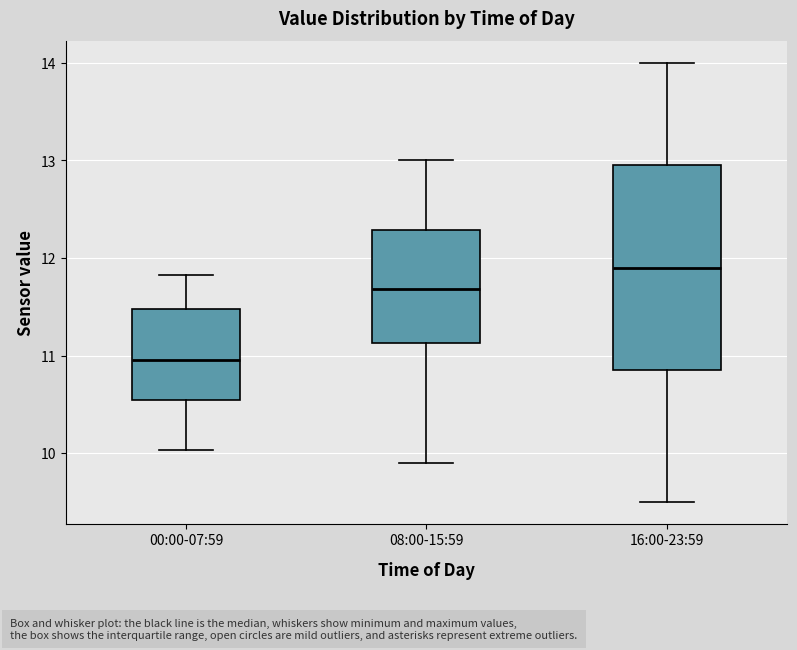

Which box is the tallest, from its lower edge to its upper edge?

16:00-23:59